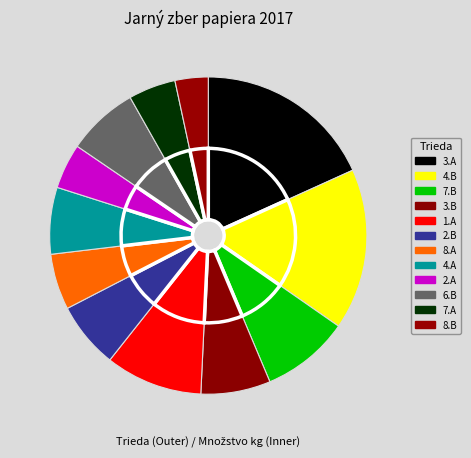

Which category has the biggest portion of the pie?

3.A